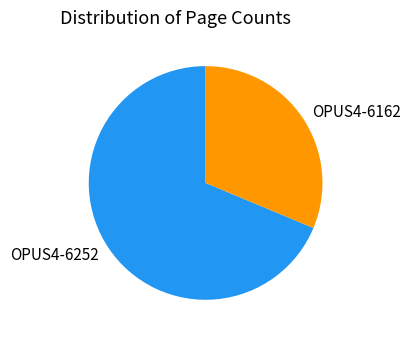

Combined, do OPUS4-6252 and OPUS4-6162 account for over 50%?

Yes